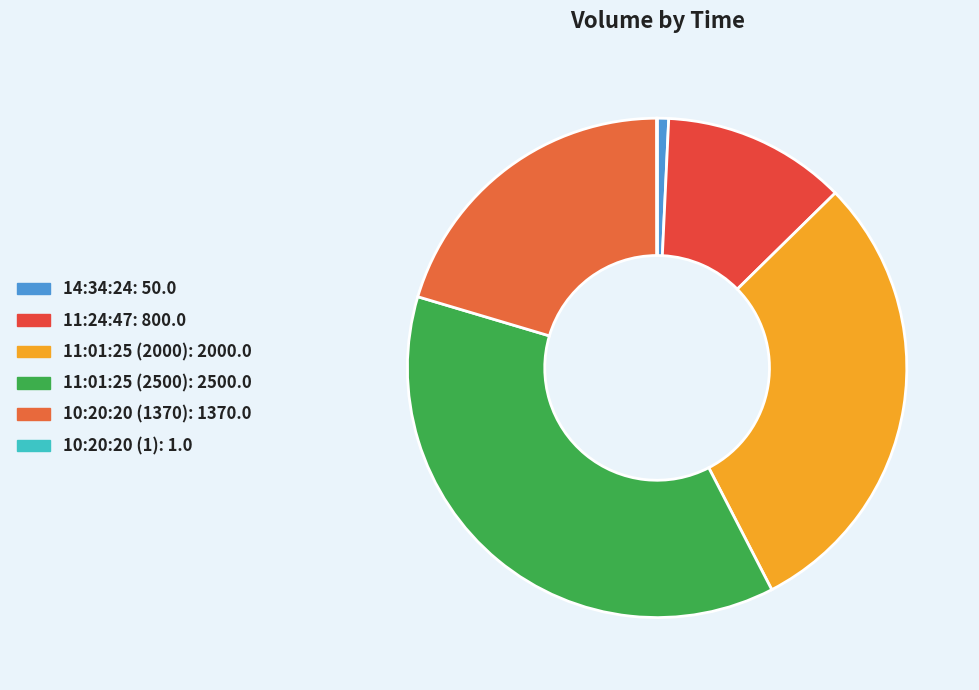

Combined, do 11:01:25 (2500) and 11:24:47 account for over 50%?

No